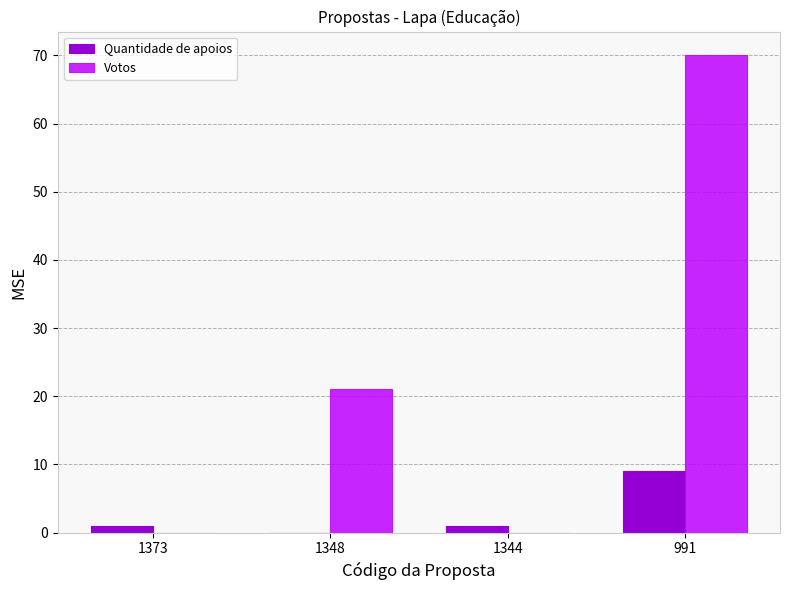

What is the approximate value of Votos at 991?

70